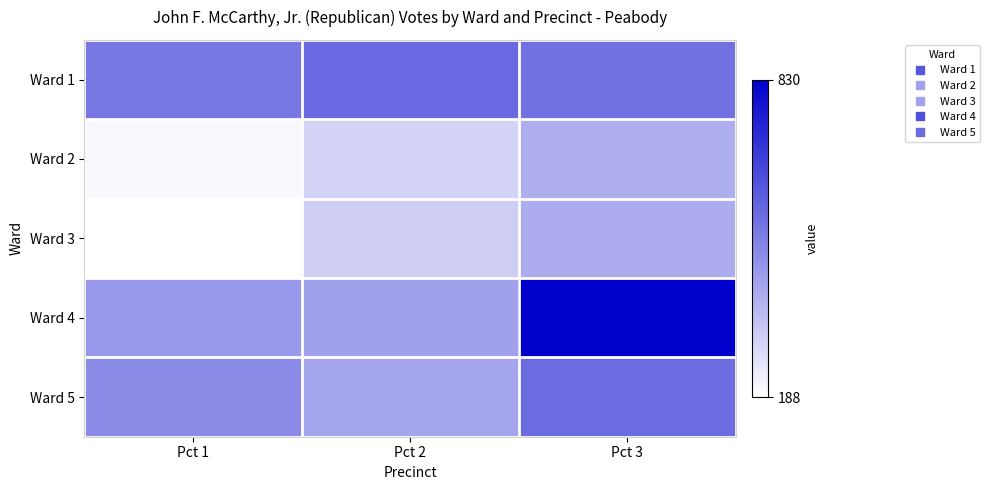

At which category does the chart reach its minimum across all series?

Pct 1